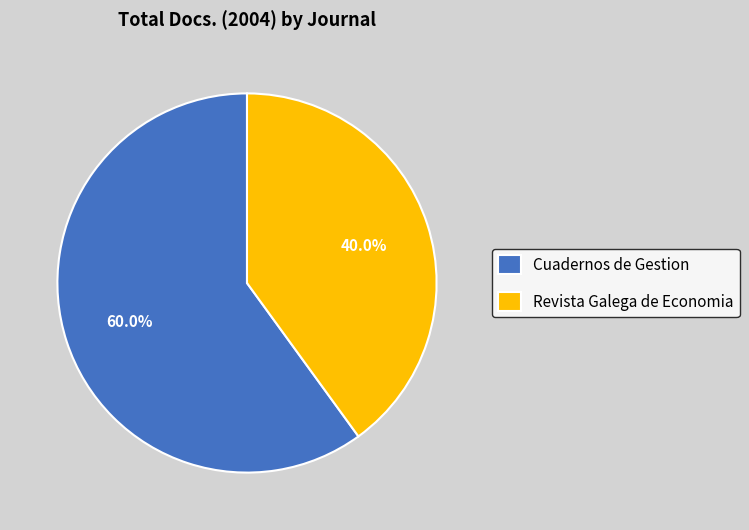

Is it true that Revista Galega de Economia is 40% of the pie?

True